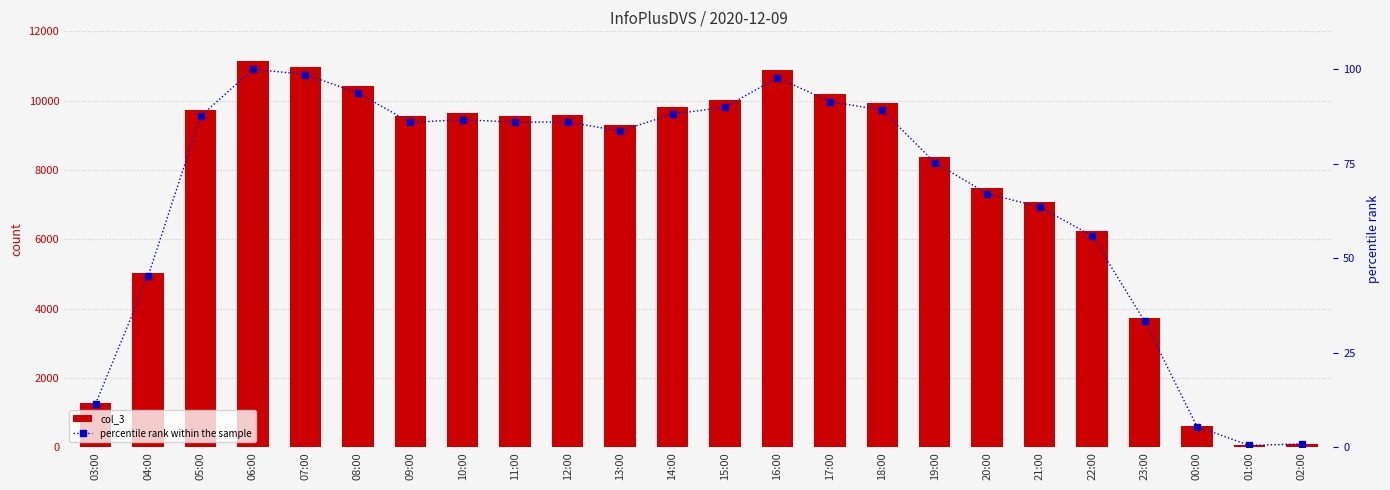

The percentile rank within the sample series shows 28.0 at 06:00. True or false?

False